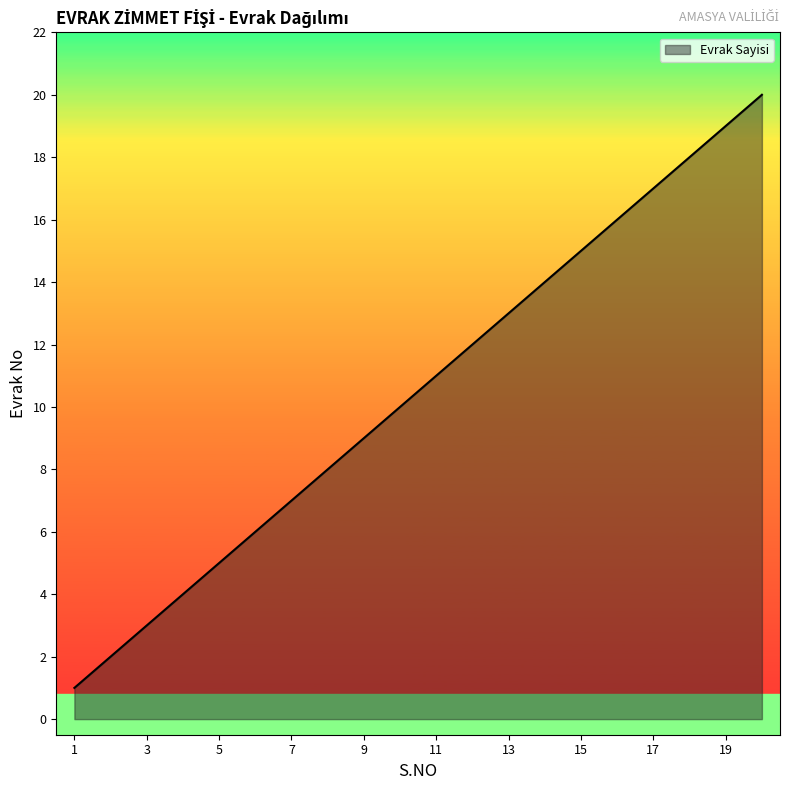

Reading left to right, list all the values displayed in this chart.

1	2	3	4	5	6	7	8	9	10	11	12	13	14	15	16	17	18	19	20